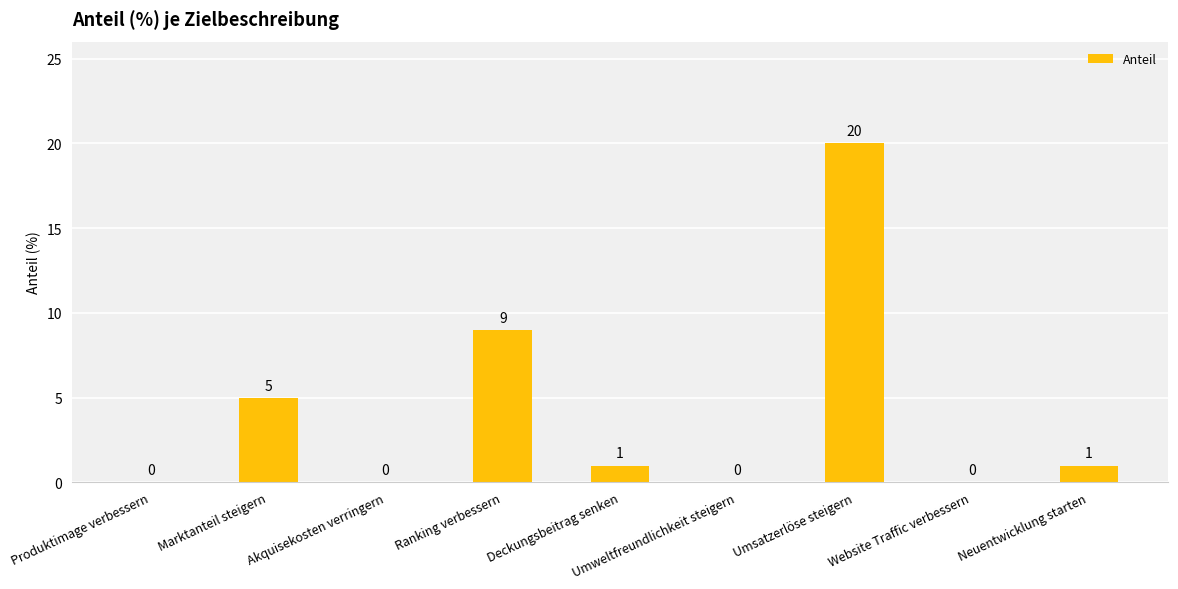

What is the change in value from Ranking verbessern to Umweltfreundlichkeit steigern?

-9